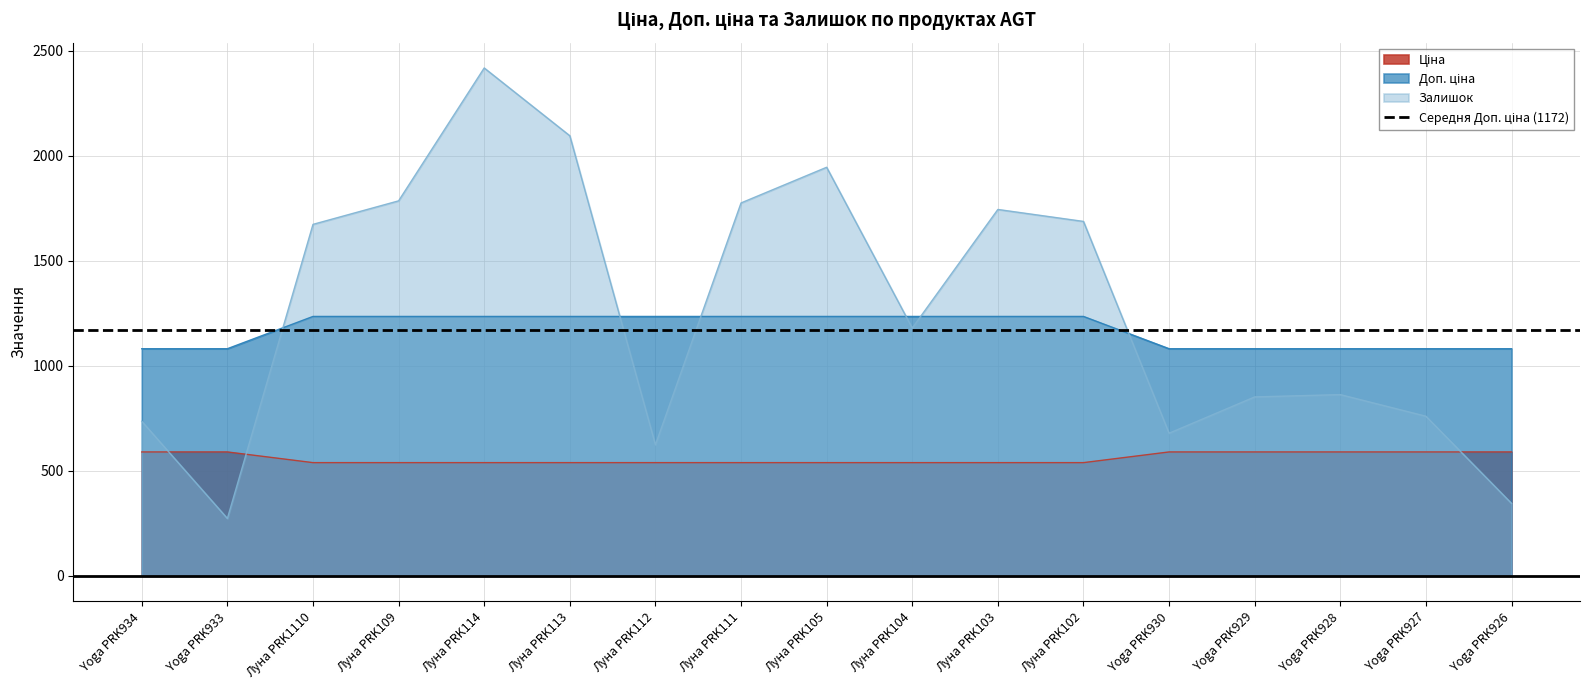

True or false: Залишок has a value of 1351.1 at Yoga PRK928.

False